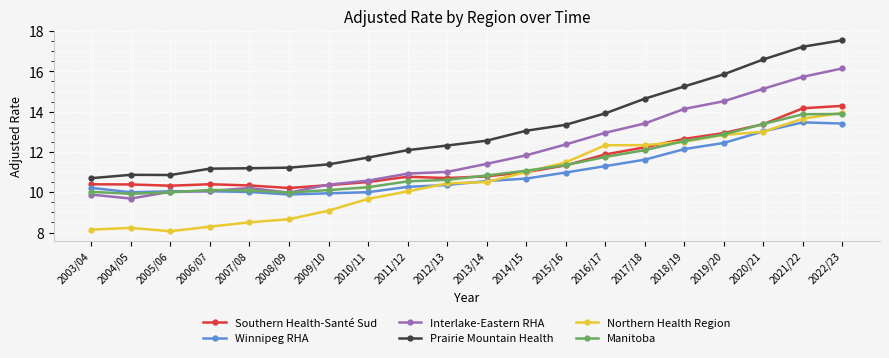

What is the maximum value shown in the chart?

17.5